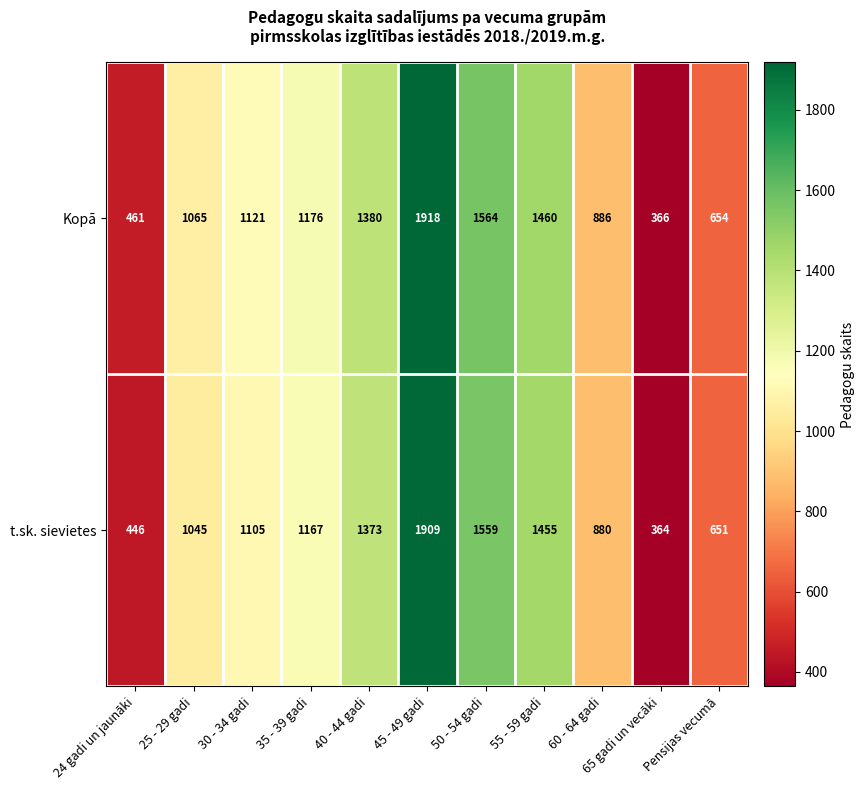

How many data points does each series have?

11